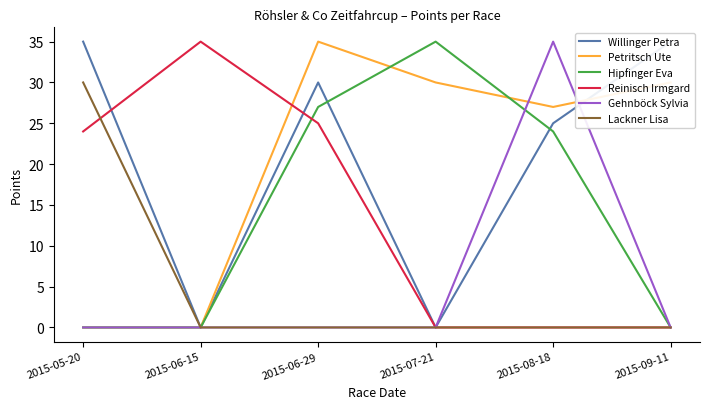

In Hipfinger Eva, how many points are higher than both neighbors (excluding endpoints)?

1